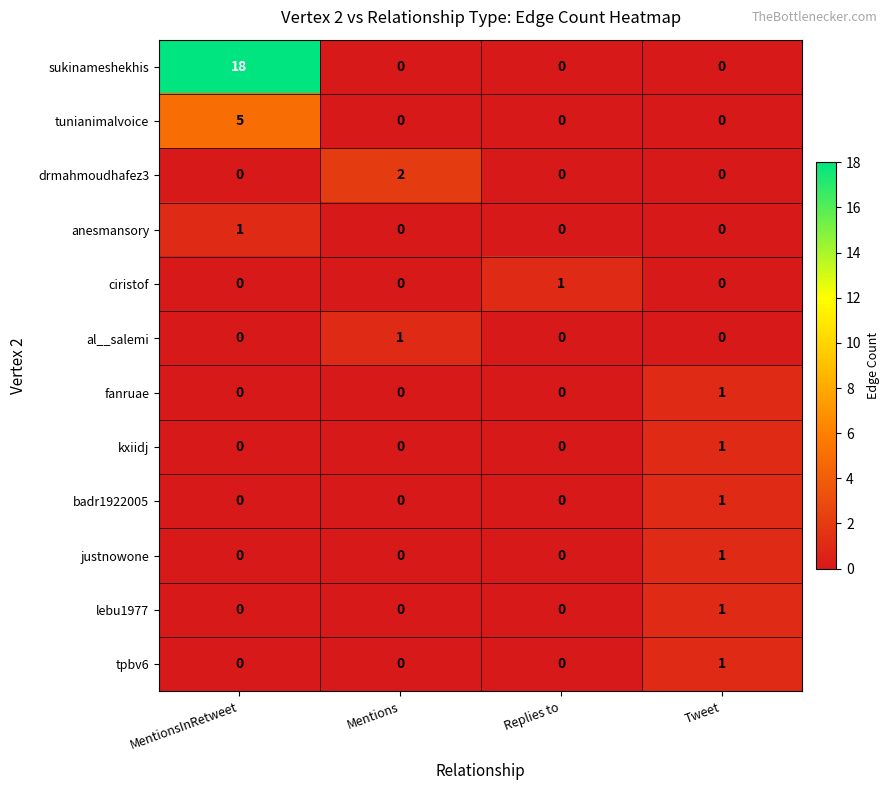

The fanruae series shows 0 at Tweet. True or false?

False